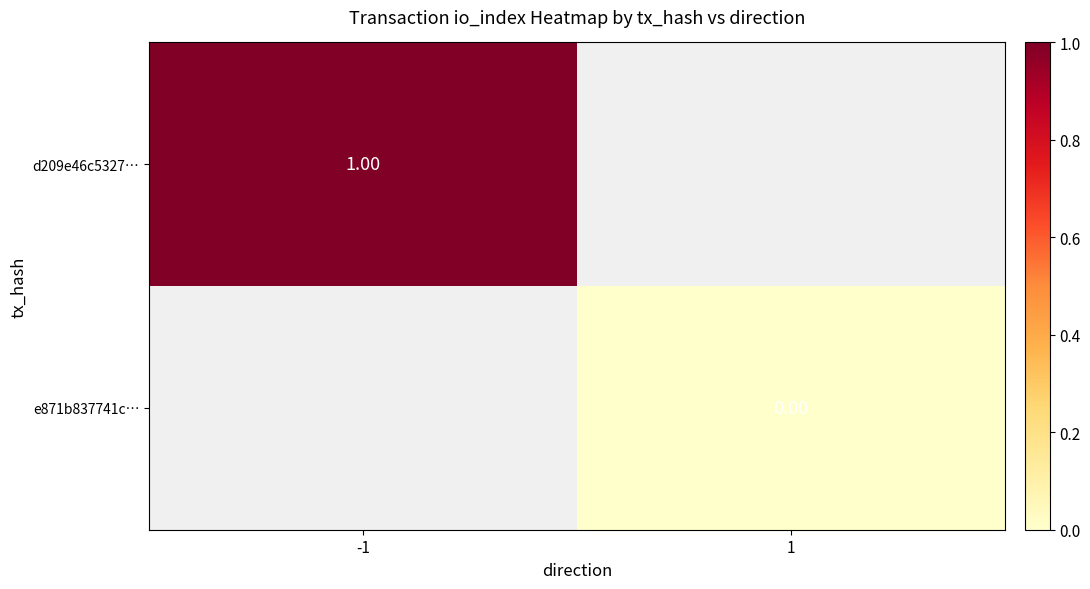

Is the value of d209e46c5327… at -1 greater than the value of e871b837741c… at 1?

Yes